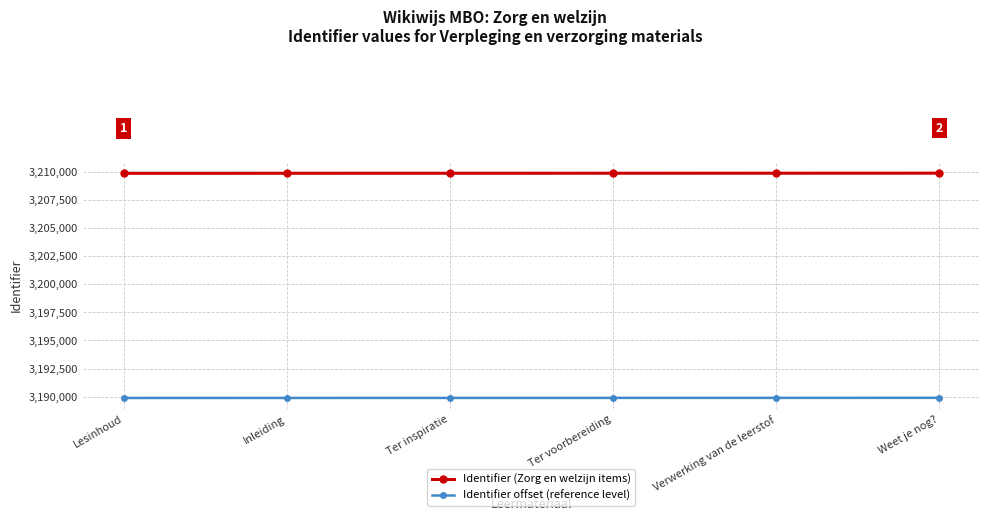

The Identifier (Zorg en welzijn items) series shows 3209891 at Verwerking van de leerstof. True or false?

True